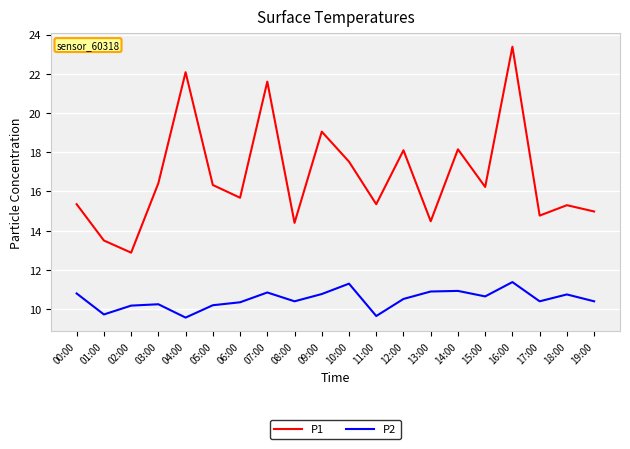

What is the total value across all series at 14:00?

29.1